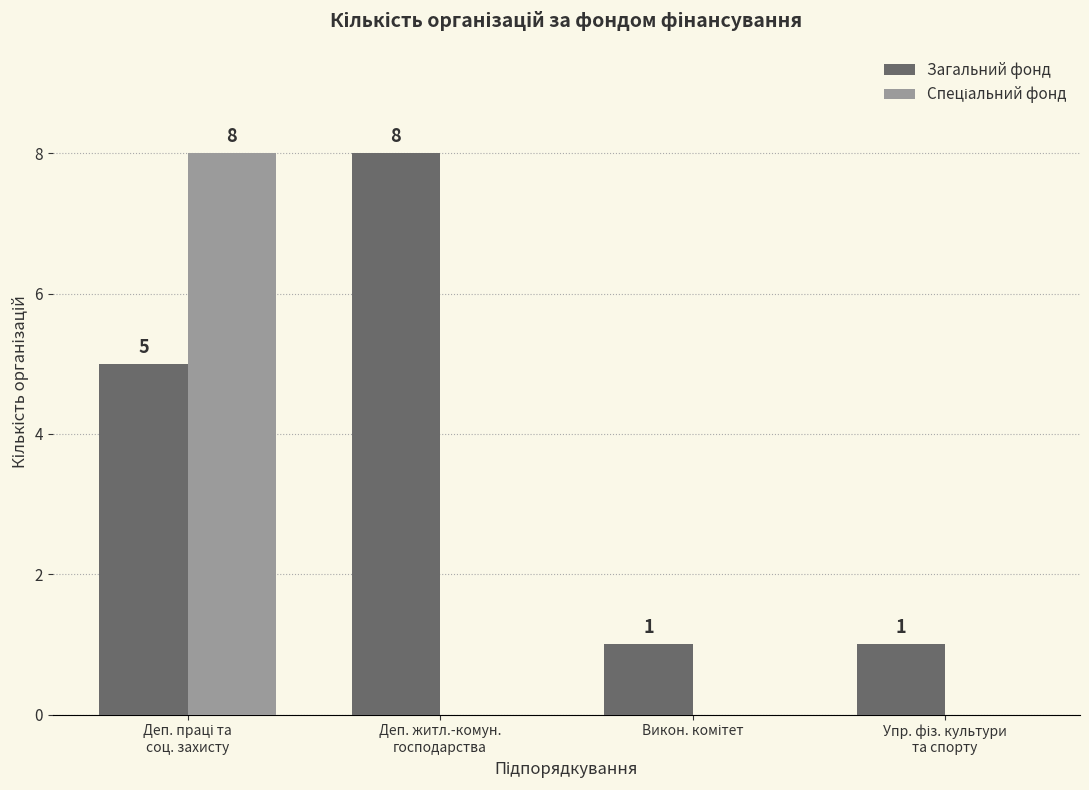

What is the sum of all Загальний фонд values?

15